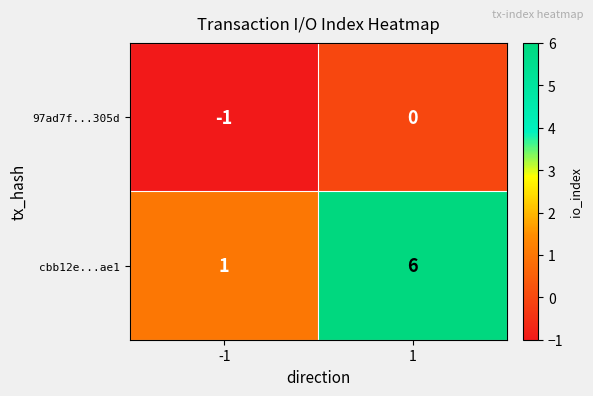

List the series in order of their overall mean, highest first.

cbb12e...ae1, 97ad7f...305d